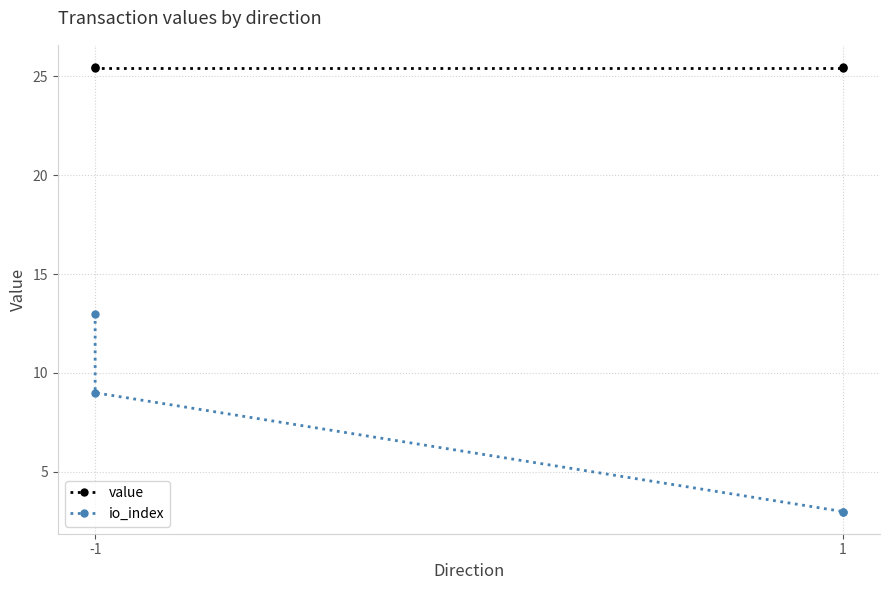

The io_index series shows 23.0 at -1. True or false?

False